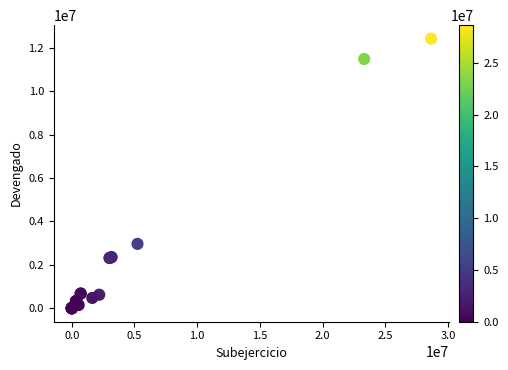

What Y value in the scatter plot is closest to 6208760?

2963937.6